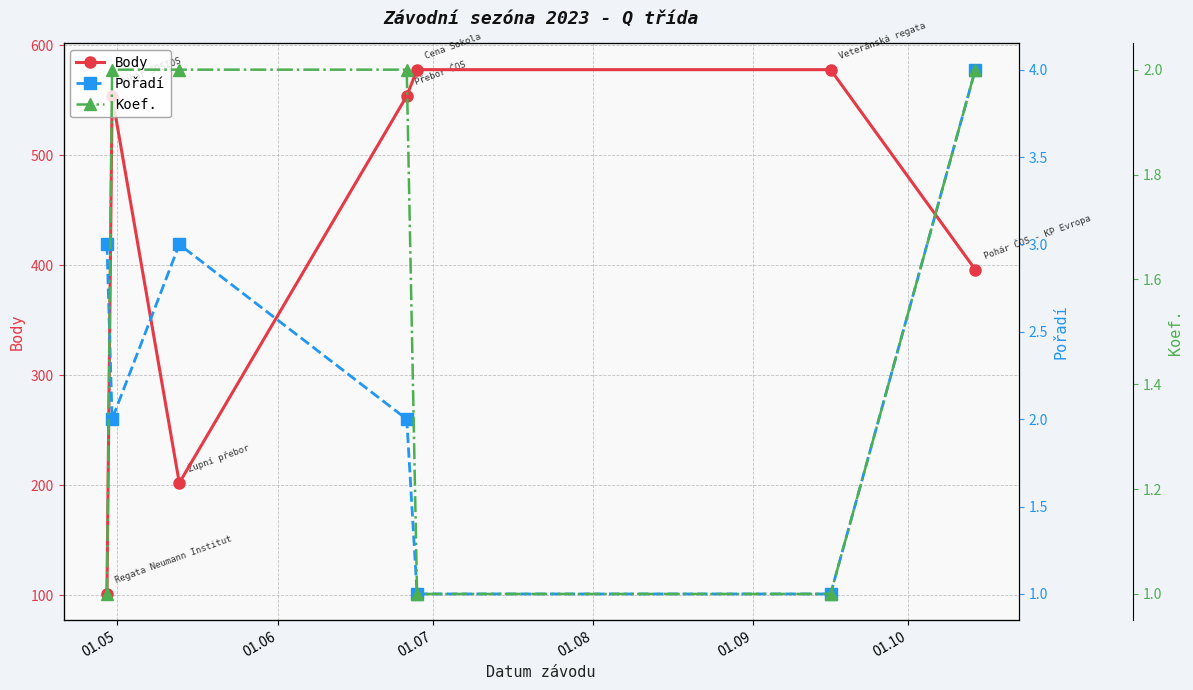

What are all the series names shown in the legend?

Body, Pořadí, Koef.